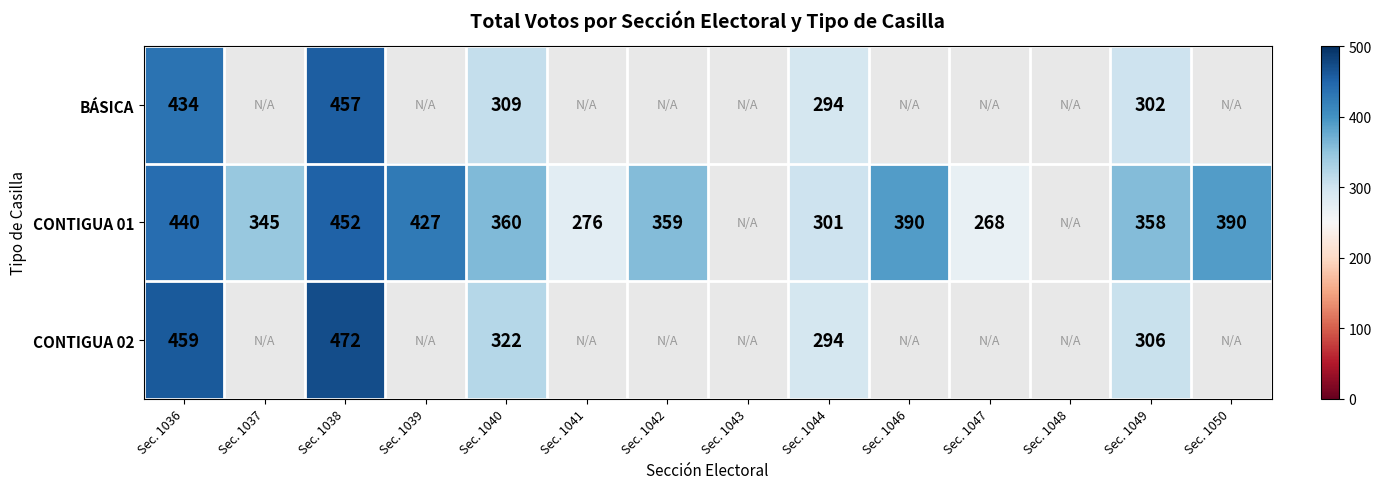

Rank the series at Sec. 1038 from highest to lowest value.

CONTIGUA 02, BÁSICA, CONTIGUA 01